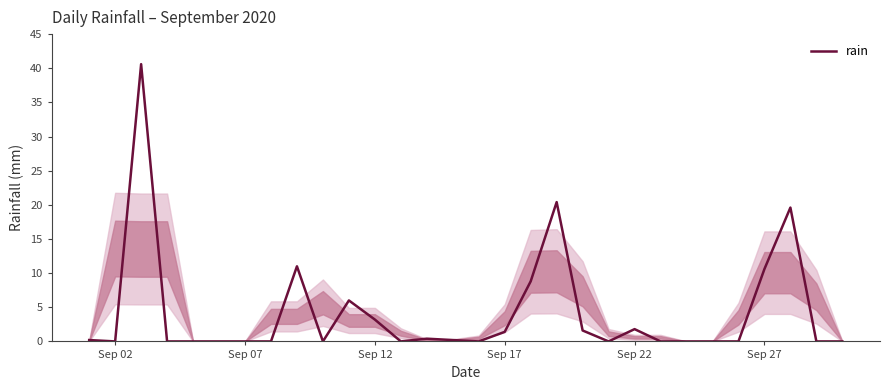

How many lines are shown in the chart?

1